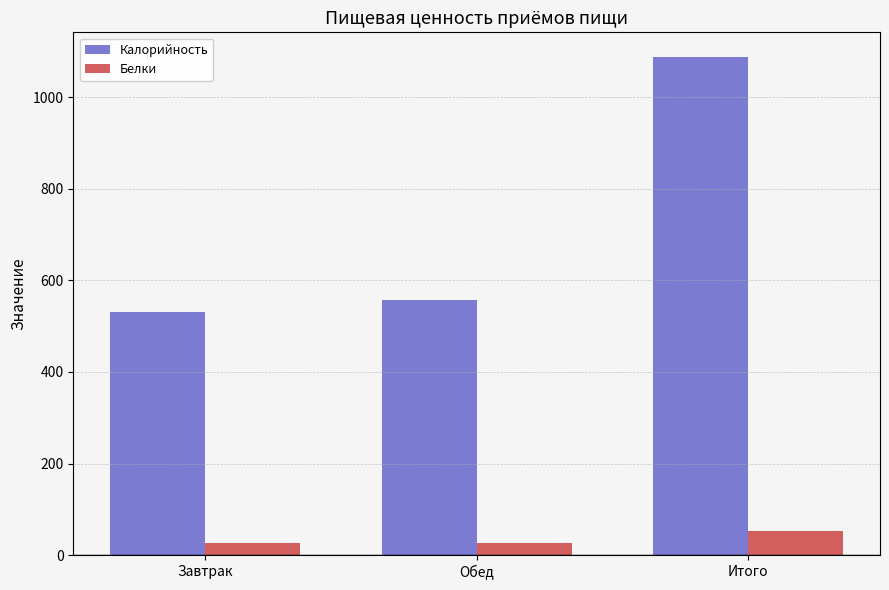

How many bars are there in total?

6